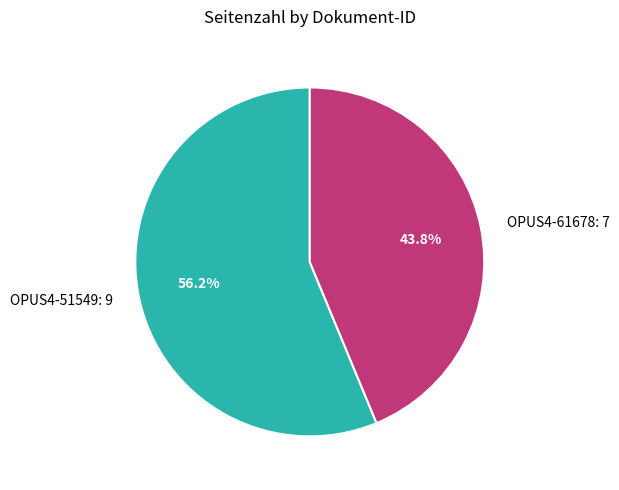

Is there a majority slice in this chart?

Yes